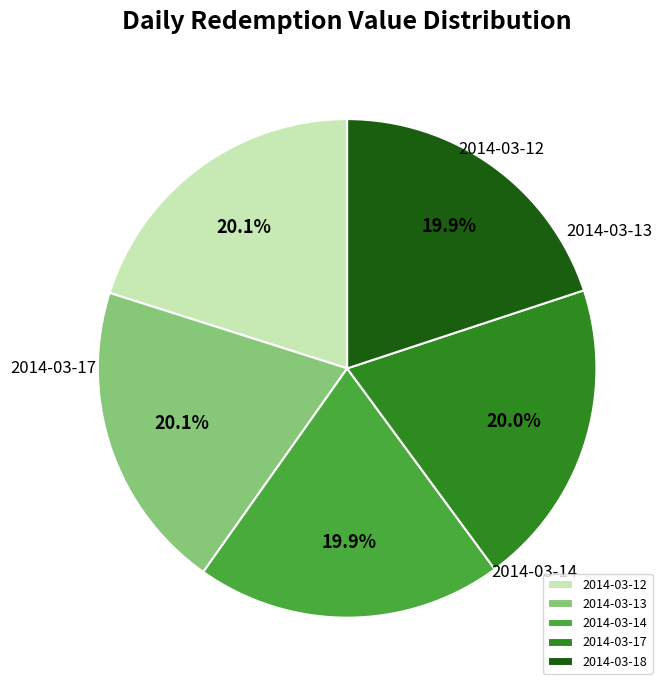

Approximately how many times larger is the value at 2014-03-13 compared to 2014-03-17?

1.0